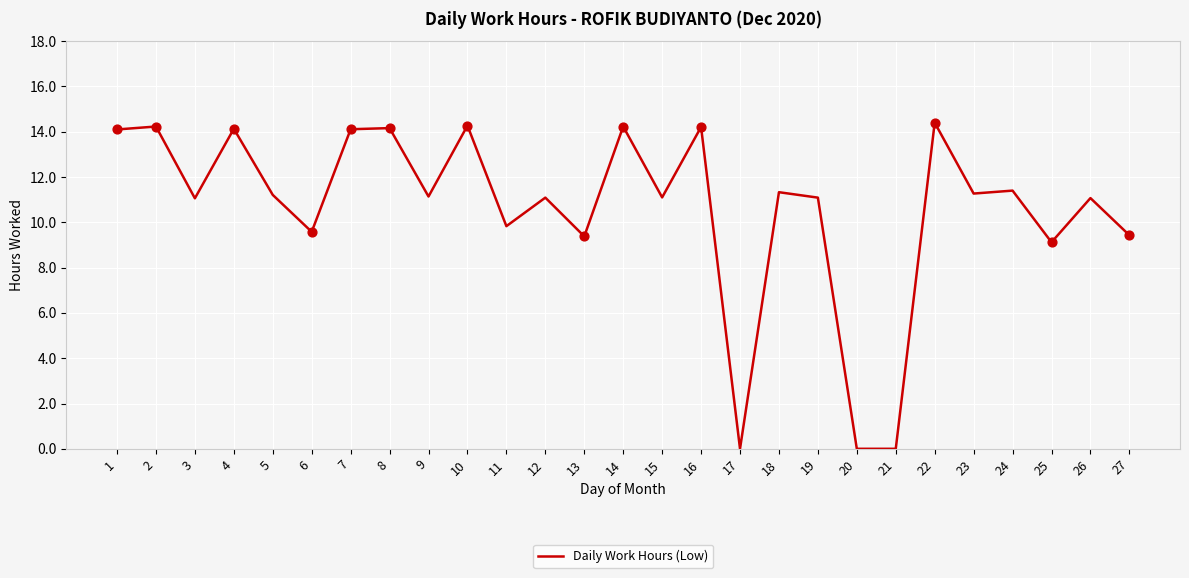

What is the ratio of the value at 16 to the value at 26?

1.3